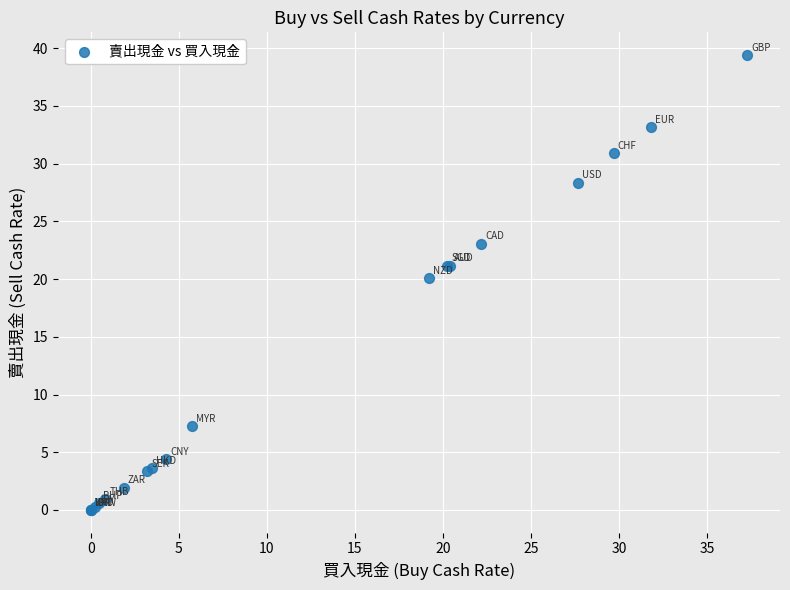

What Y value in the scatter plot is closest to 19?

20.1